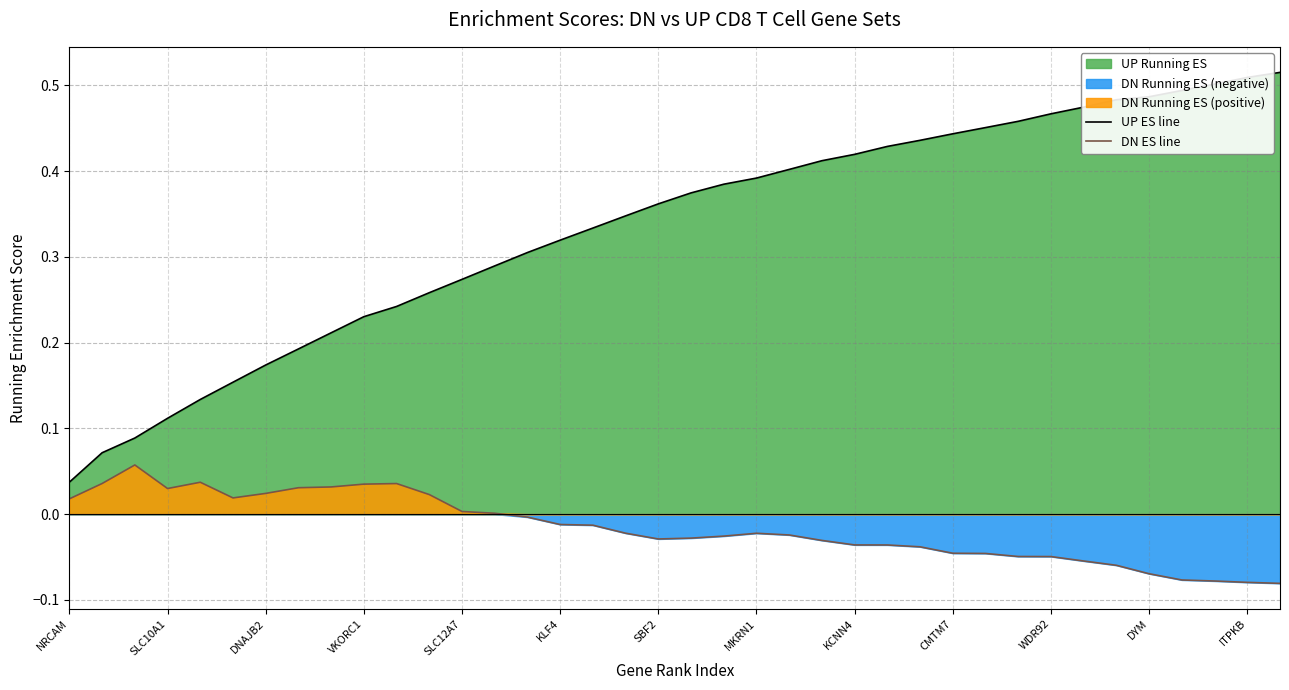

Which category has the lowest value in the UP ES line series?

NRCAM